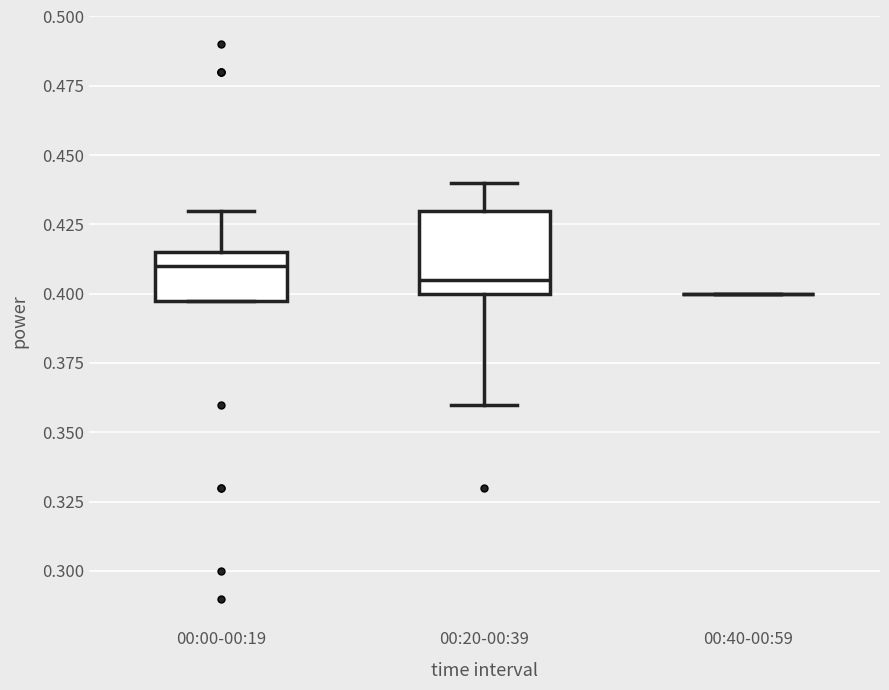

Reading left to right, transcribe this box plot: for each box, give where its median line is, the range the box spans, and where its two whiskers end, as read against the y-axis. The values are not printed on the chart, so give them approximately, as read against the axis.

00:00-00:19: median 0.410, box 0.400 to 0.415, whiskers 0.400 to 0.430
00:20-00:39: median 0.405, box 0.400 to 0.430, whiskers 0.360 to 0.440
00:40-00:59: box collapsed to a line at 0.400, whiskers 0.400 to 0.400